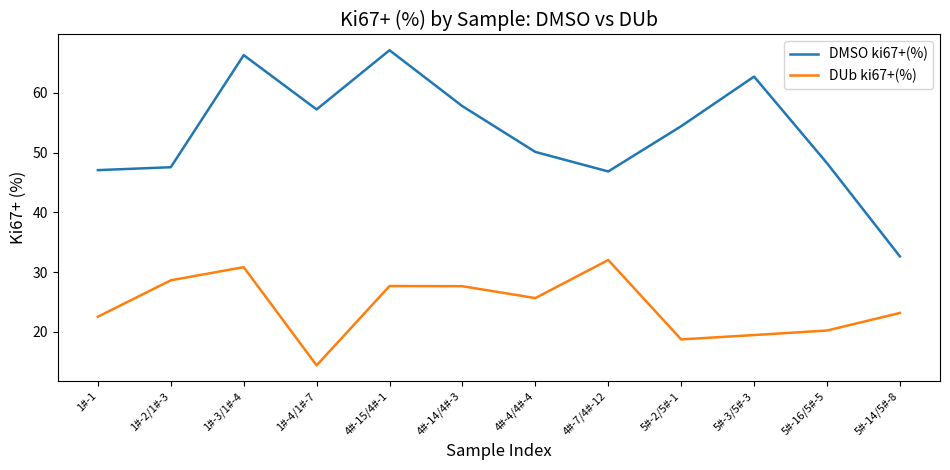

True or false: DUb ki67+(%) and DMSO ki67+(%) intersect in this chart.

False